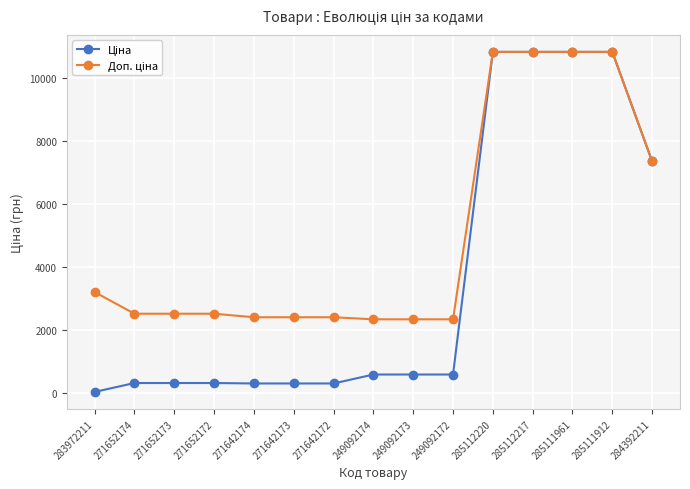

At how many categories does at least one series exceed 754?

15